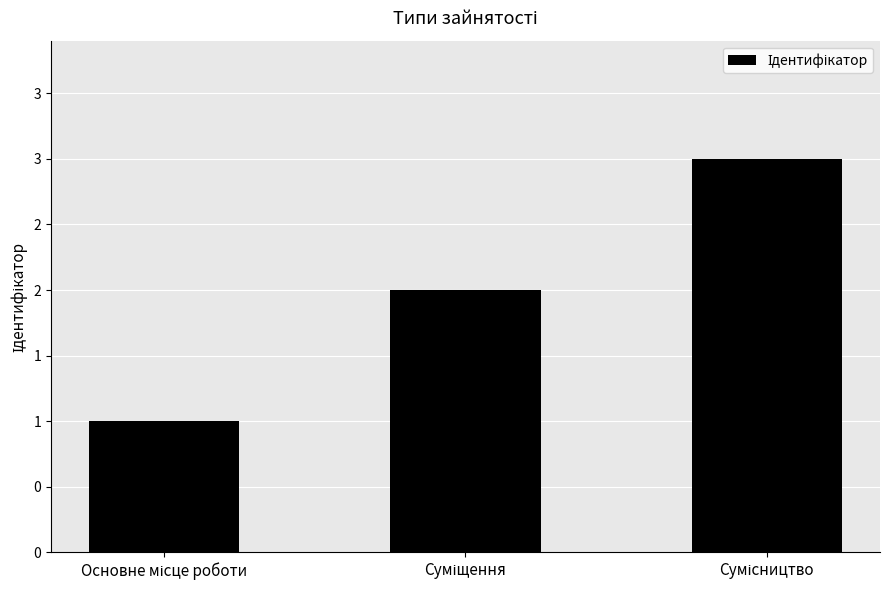

Are the bars grouped side by side (vs. stacked)?

No